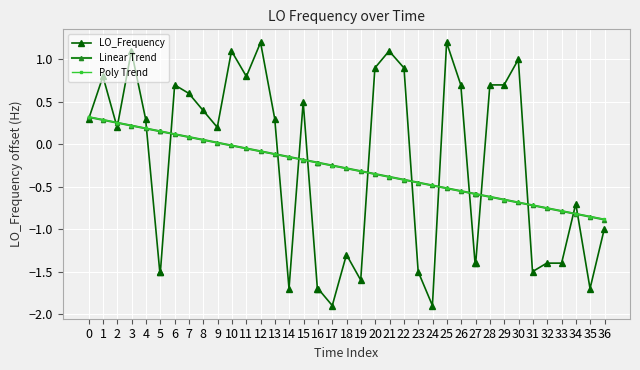

Which series has the largest range (max minus min)?

LO_Frequency